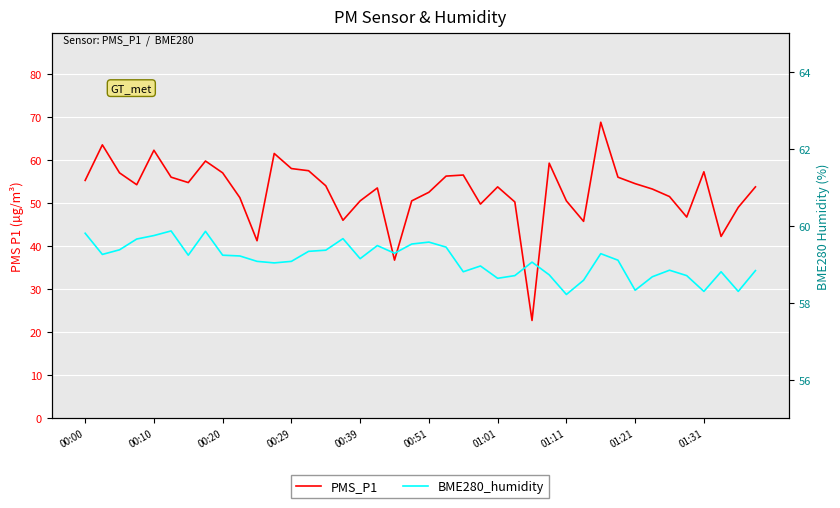

At 00:51, list the series in order from smallest to largest.

PMS_P1, BME280_humidity